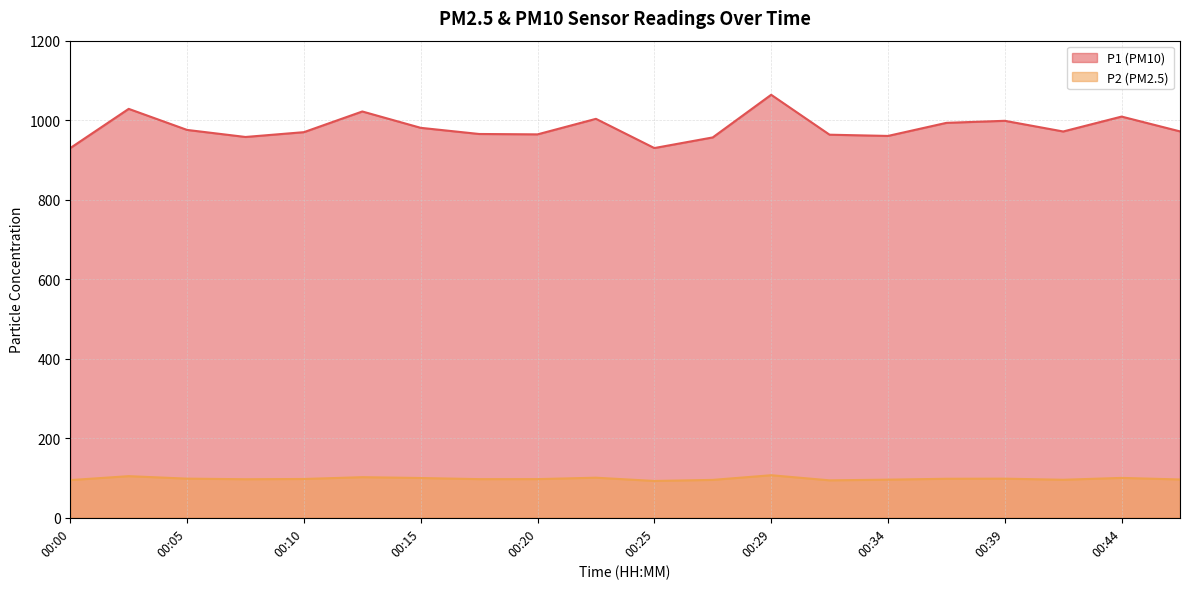

What is the sum of the P1 values at 00:00 and 00:42?

1901.5